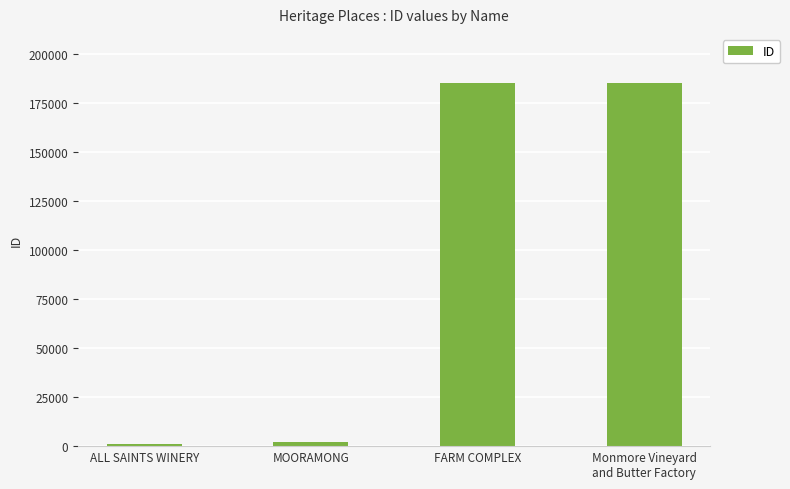

How many categories are shown in the chart?

4